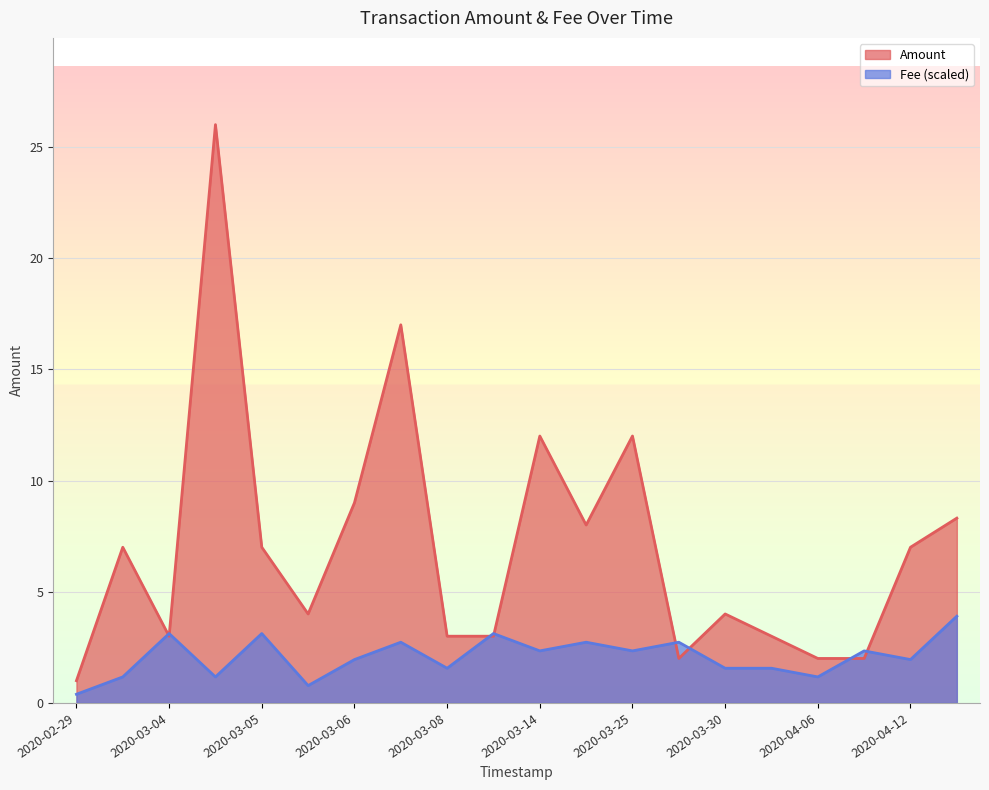

Which category has the lowest value in the Amount series?

2020-02-29